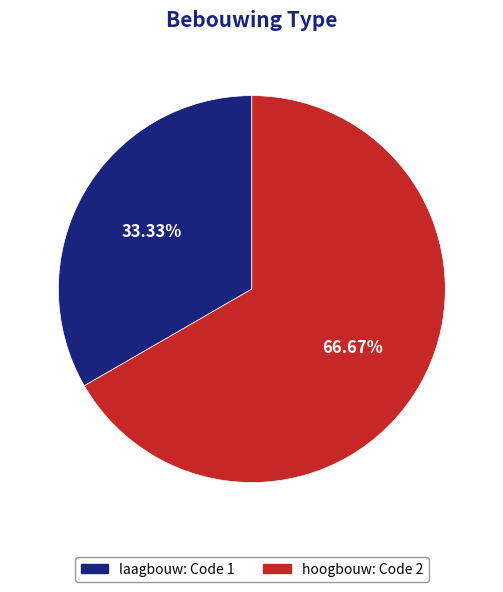

Which slice is the largest?

hoogbouw